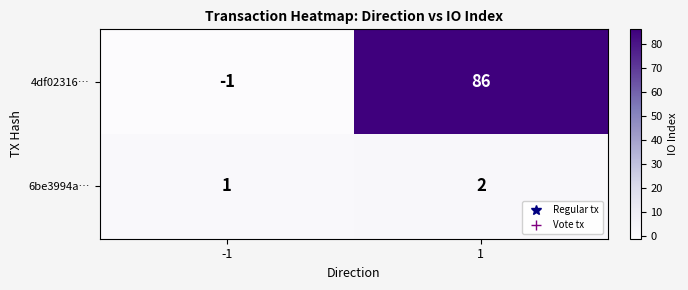

The value of 4df02316… at 1 is 86. True or false?

True